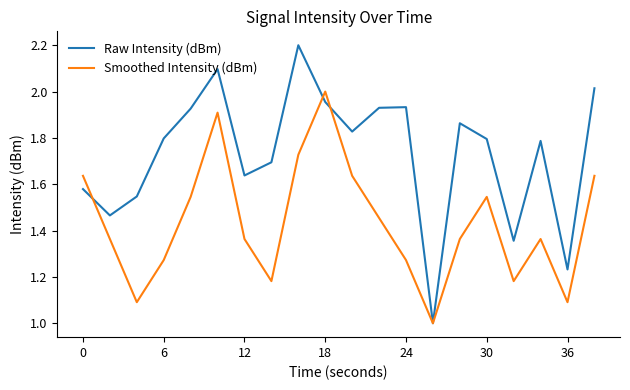

What is the greatest value displayed?

2.2